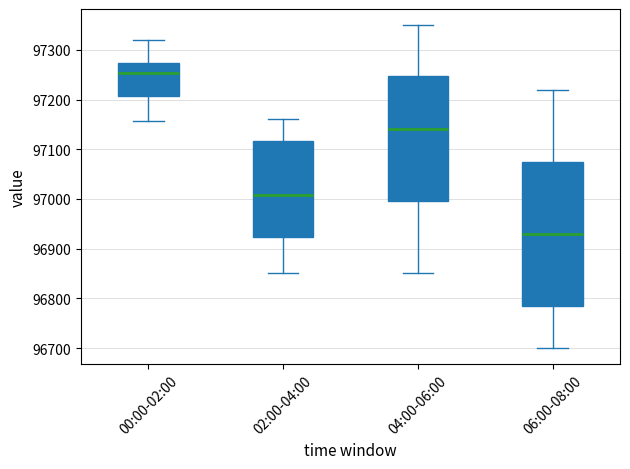

Reading left to right, transcribe this box plot: for each box, give where its median line is, the range the box spans, and where its two whiskers end, as read against the y-axis. The values are not printed on the chart, so give them approximately, as read against the axis.

00:00-02:00: median 97250, box 97210 to 97270, whiskers 97160 to 97320
02:00-04:00: median 97010, box 96920 to 97120, whiskers 96850 to 97160
04:00-06:00: median 97140, box 97000 to 97250, whiskers 96850 to 97350
06:00-08:00: median 96930, box 96790 to 97080, whiskers 96700 to 97220